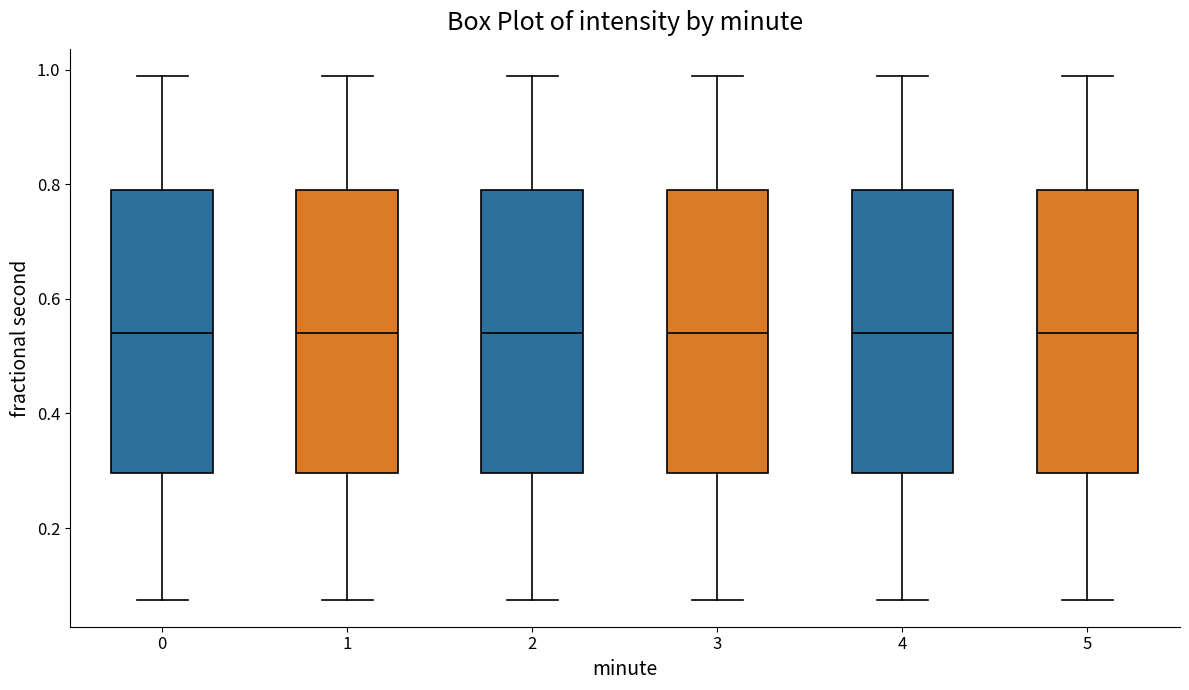

Where does the upper whisker of the box at x = 2 end on the y-axis? The values are not printed on the chart, so give them approximately, as read against the axis.

0.98